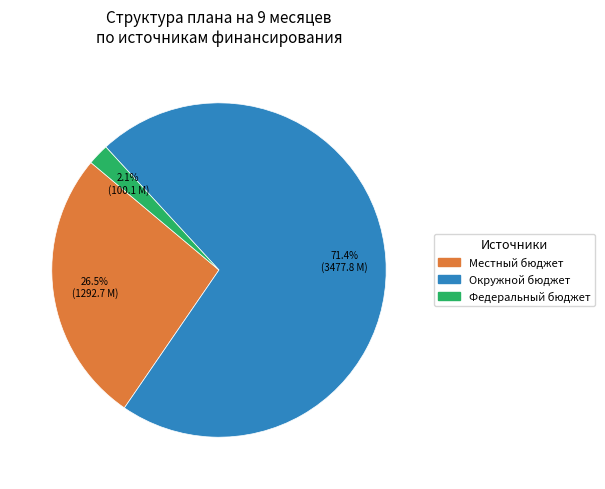

What is the total percentage of Федеральный бюджет and Местный бюджет?

28.6%